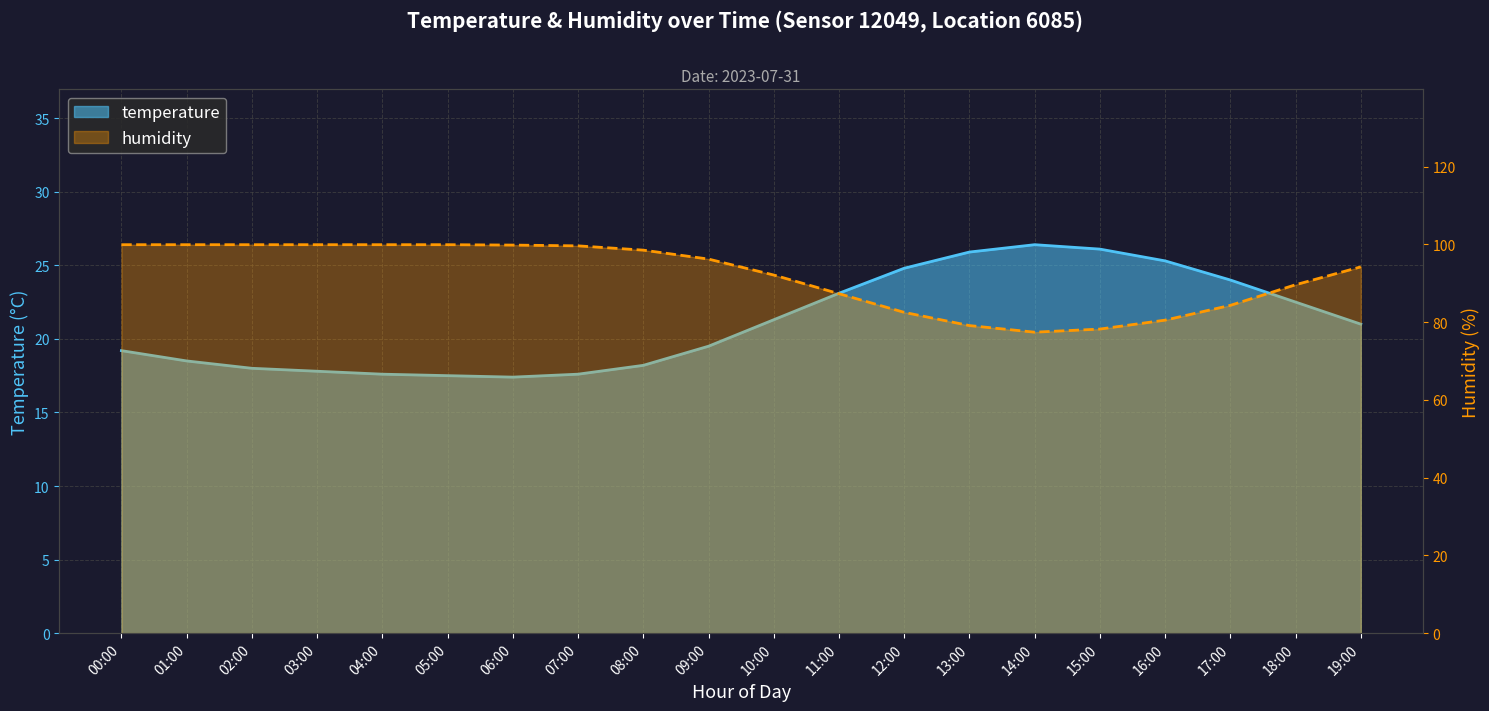

Reading right to left, transcribe all the data shown in this chart.

temperature: 21.0	22.5	24.0	25.3	26.1	26.4	25.9	24.8	23.1	21.3	19.5	18.2	17.6	17.4	17.5	17.6	17.8	18.0	18.5	19.2
humidity: 94.2	89.6	84.3	80.5	78.2	77.4	79.1	82.5	87.3	92.1	96.2	98.5	99.6	99.8	99.9	99.9	99.9	99.9	99.9	99.9